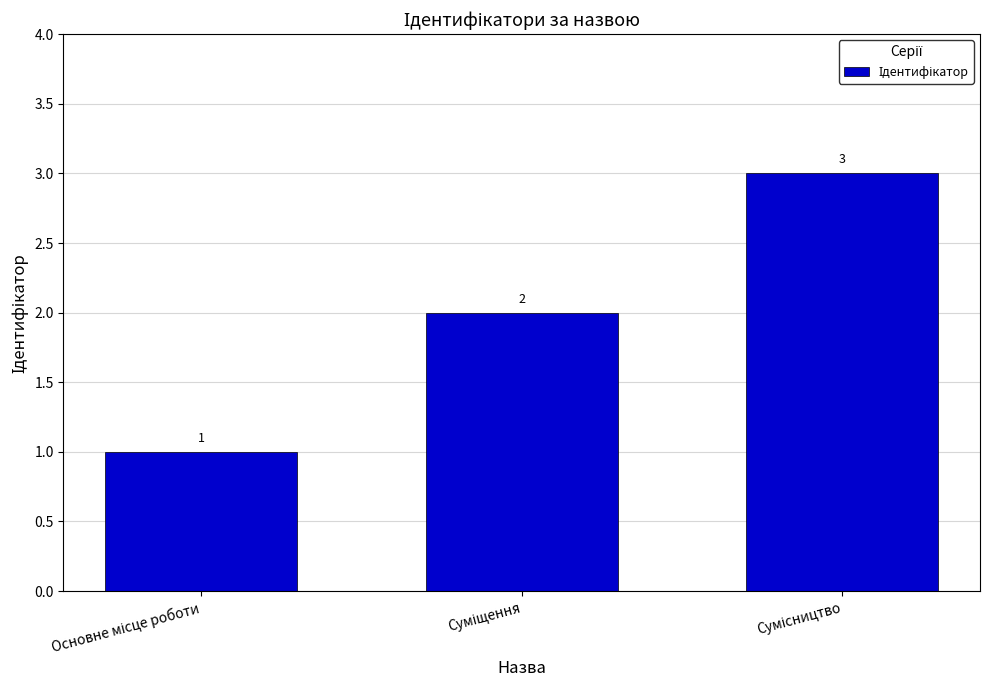

How many values are between 1 and 3?

3